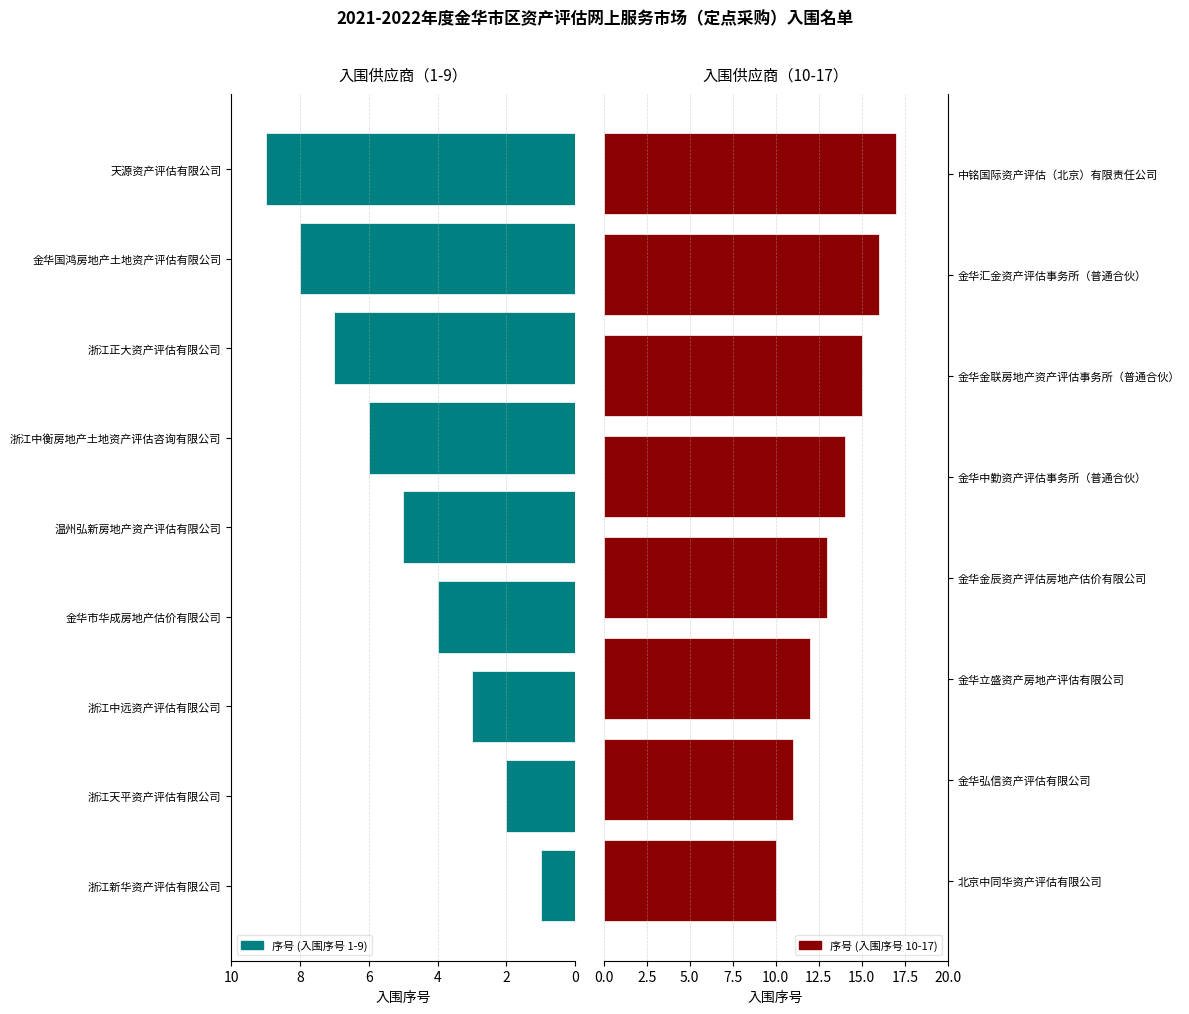

How many values exceed 9?

8